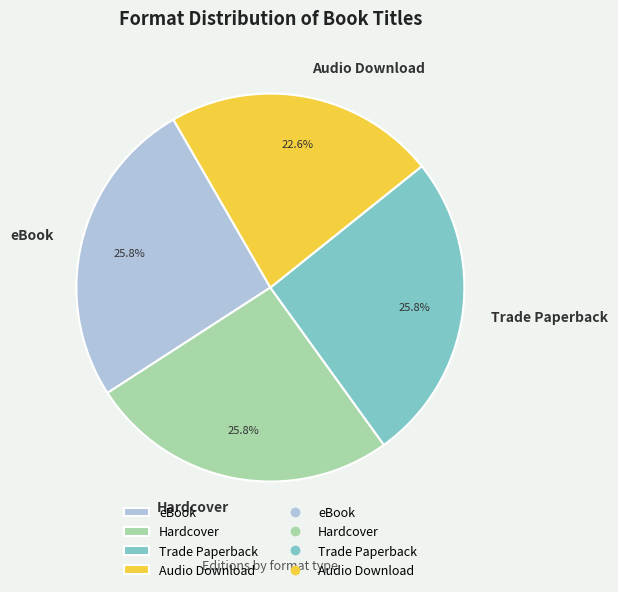

What percentage is the eBook slice, to the nearest percent?

26%